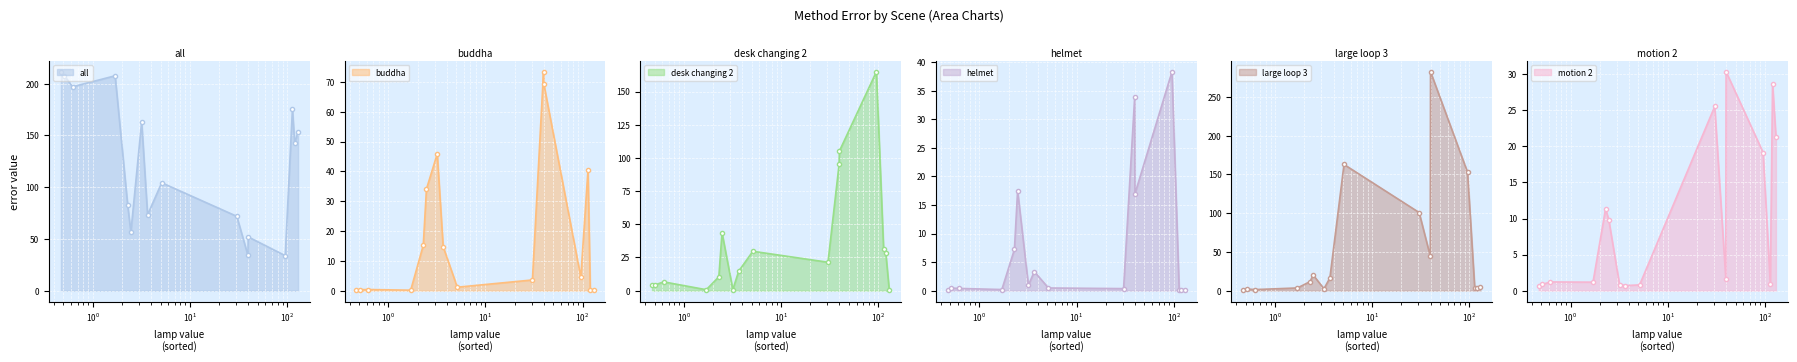

True or false: large loop 3 has more than 2 interior local peaks.

True